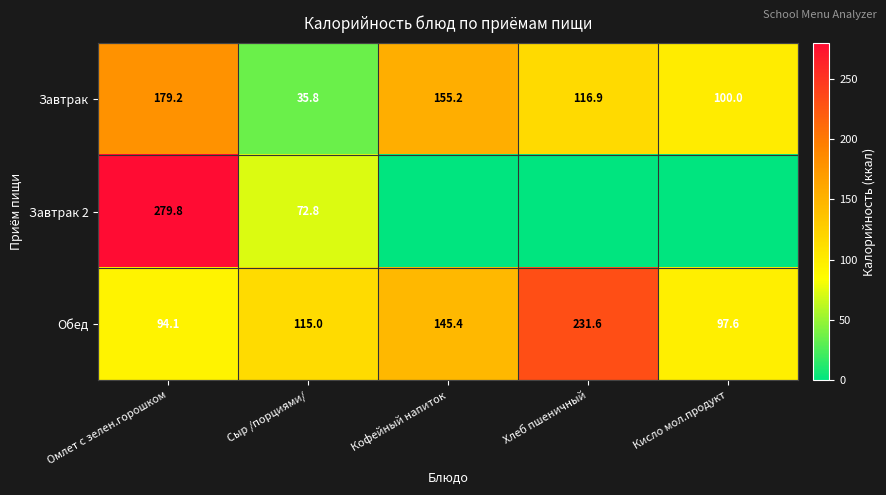

Which has a higher value, Кисло мол.продукт or Сыр /порциями/?

Кисло мол.продукт